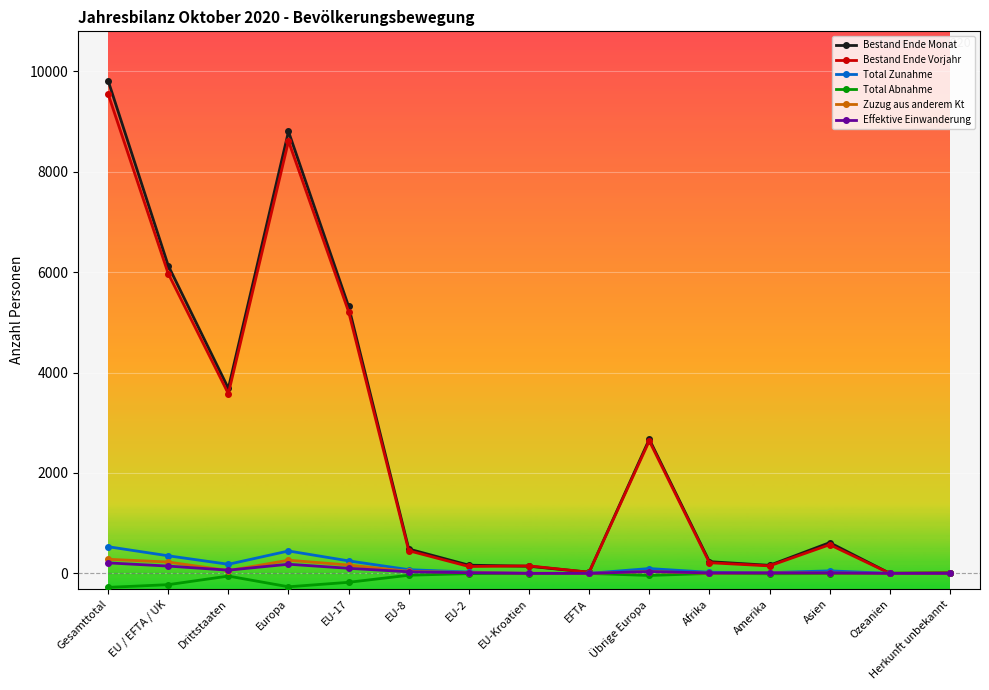

At which category is the sum across all series the highest?

Gesamttotal